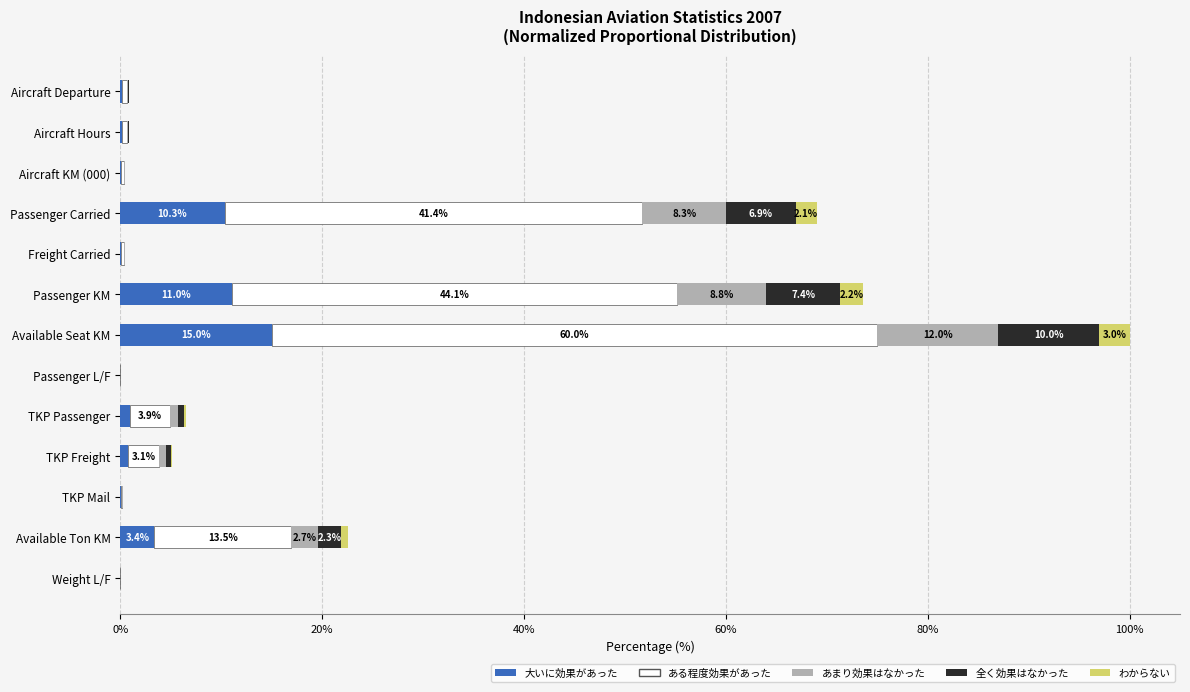

What is the total value across all series at Passenger KM?

73.6